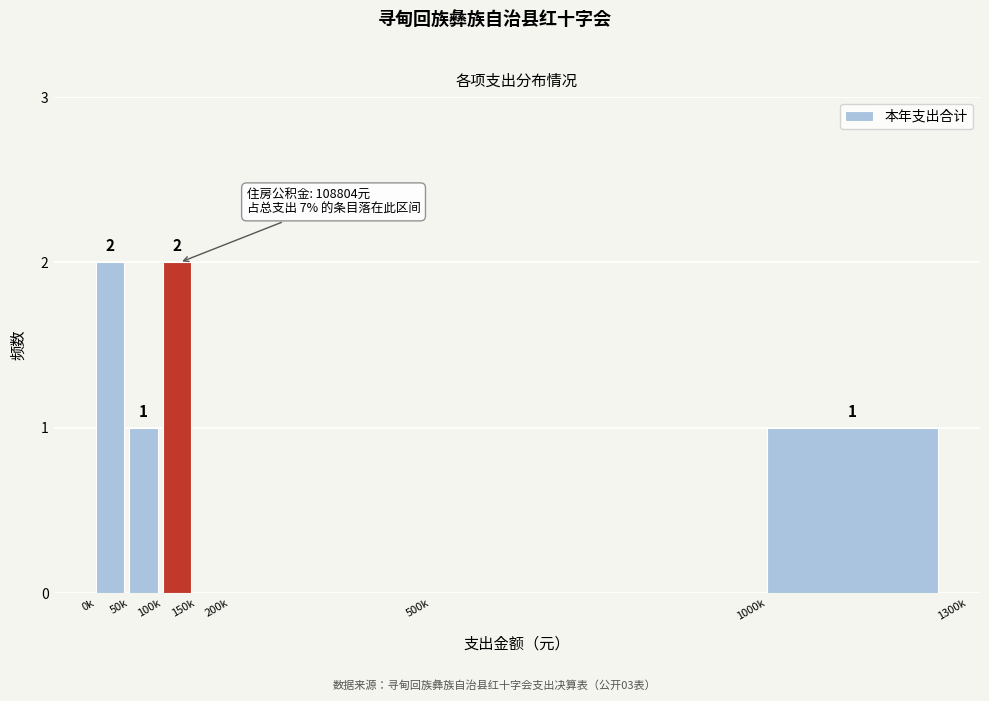

Reading right to left, transcribe all the data shown in this chart.

1000k=1	500k=0	200k=0	150k=0	100k=2	50k=1	0k=2